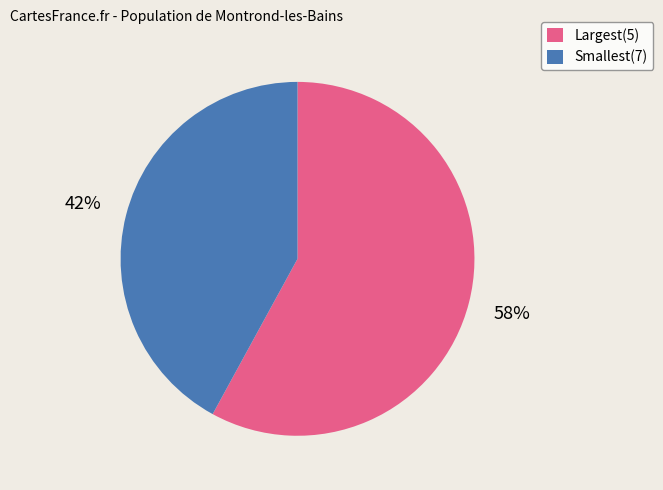

To the nearest percent, what percentage of the pie is Largest(5)?

58%